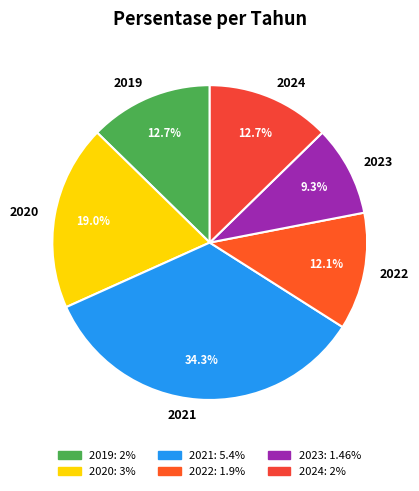

Which has a higher value, 2023 or 2019?

2019